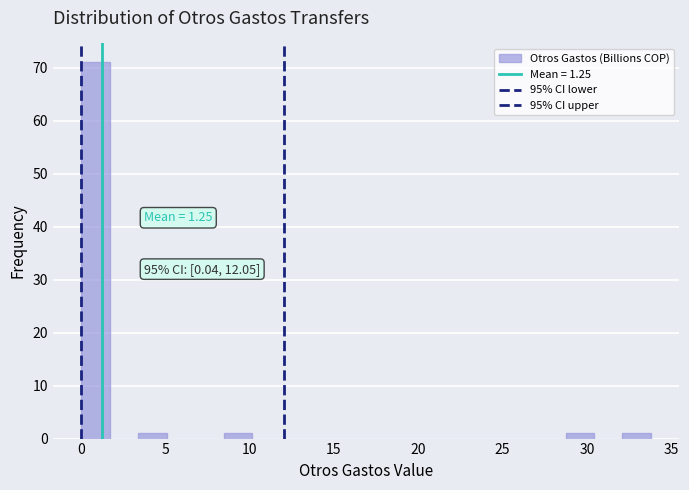

Around what value on the x-axis is the tallest bar? Give the approximate position of its centre, as read against the axis.

1.0